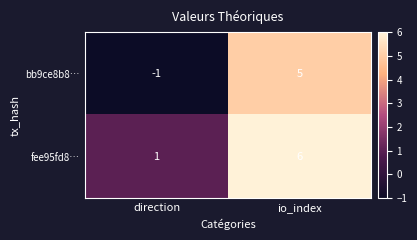

At io_index, list the series in order from largest to smallest.

fee95fd8…, bb9ce8b8…